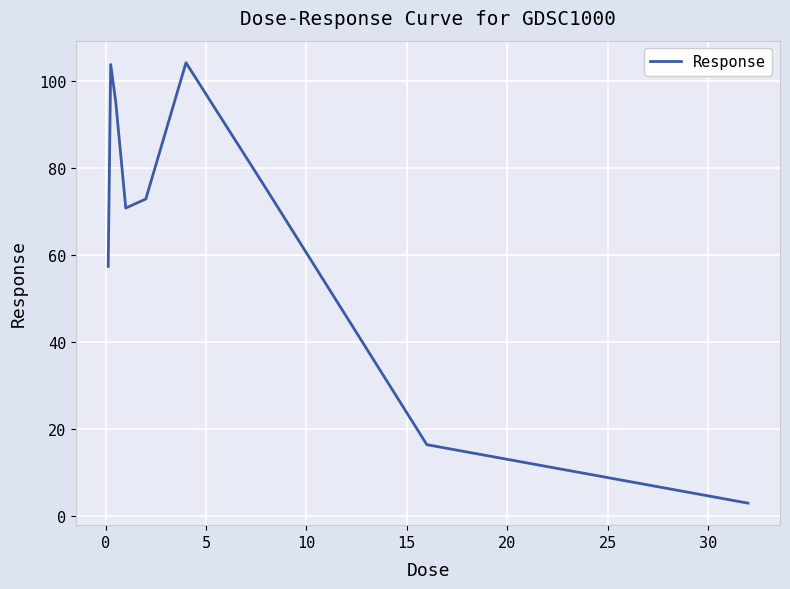

What is the maximum value shown in the chart?

104.2